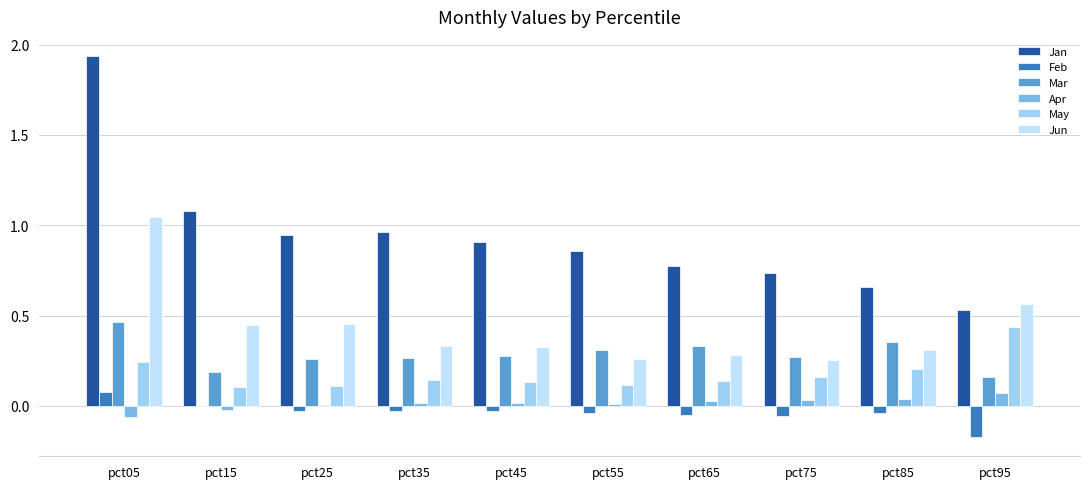

Between pct05 and pct65, which series saw the biggest shift?

Jan